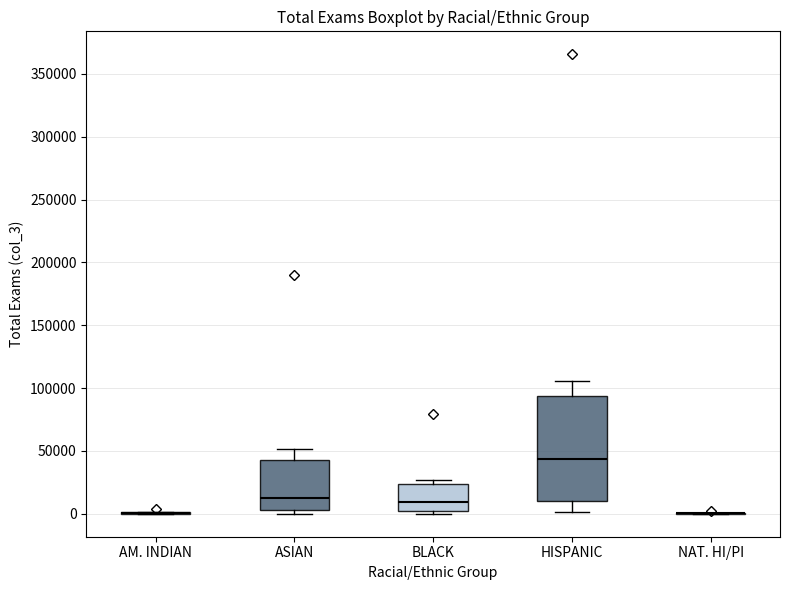

Reading left to right, read every box against the y-axis: the position of its median line, the range the box covers, and the ends of its whiskers. The values are not printed on the chart, so give them approximately, as read against the axis.

AM. INDIAN: box collapsed to a line at 0, whiskers 0 to 0
ASIAN: median 10000, box 5000 to 40000, whiskers 0 to 50000
BLACK: median 10000, box 0 to 25000, whiskers 0 (just below the box's lower edge) to 25000 (just above the box's upper edge)
HISPANIC: median 45000, box 10000 to 95000, whiskers 0 to 105000
NAT. HI/PI: box collapsed to a line at 0, whiskers 0 to 0